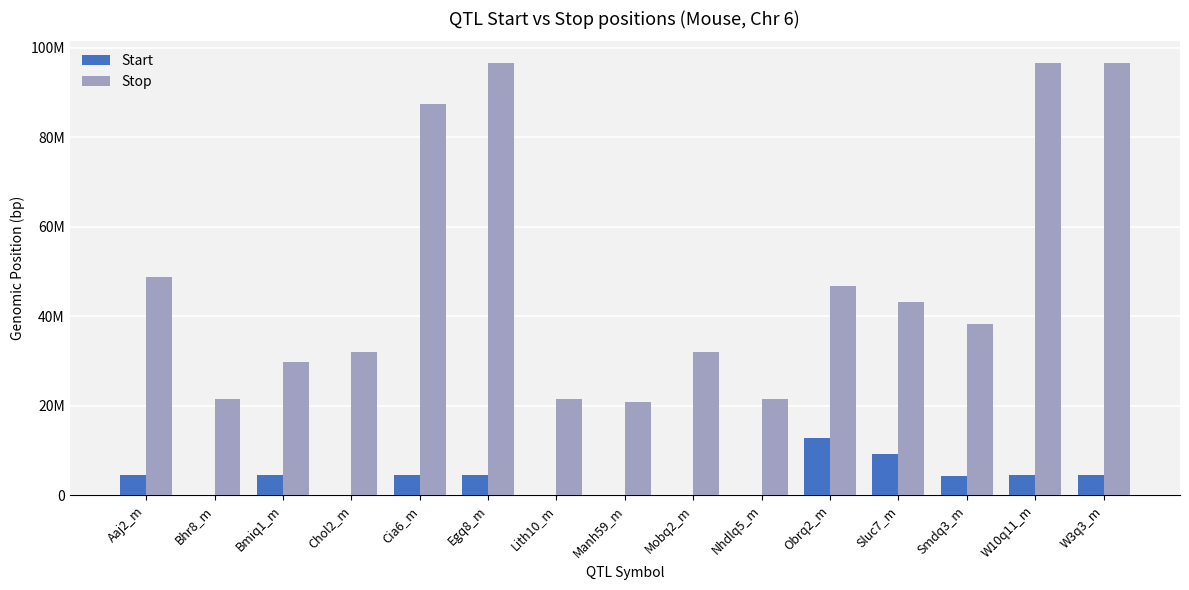

Reading left to right, transcribe all the data shown in this chart.

Start: 4503823	1	4503823	1	4464884	4503823	1	1	1	1	12751221	9297074	4249206	4503823	4503823
Stop: 48703611	21465015	29751333	32144495	87403016	96633110	21465015	20847193	32144495	21465015	46751333	43297168	38249325	96633110	96633110